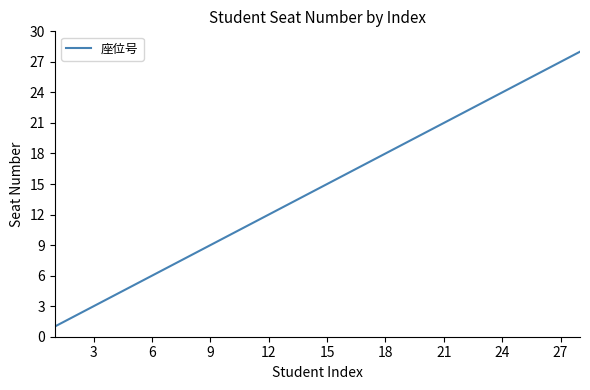

What is the difference between the maximum and minimum values?

27